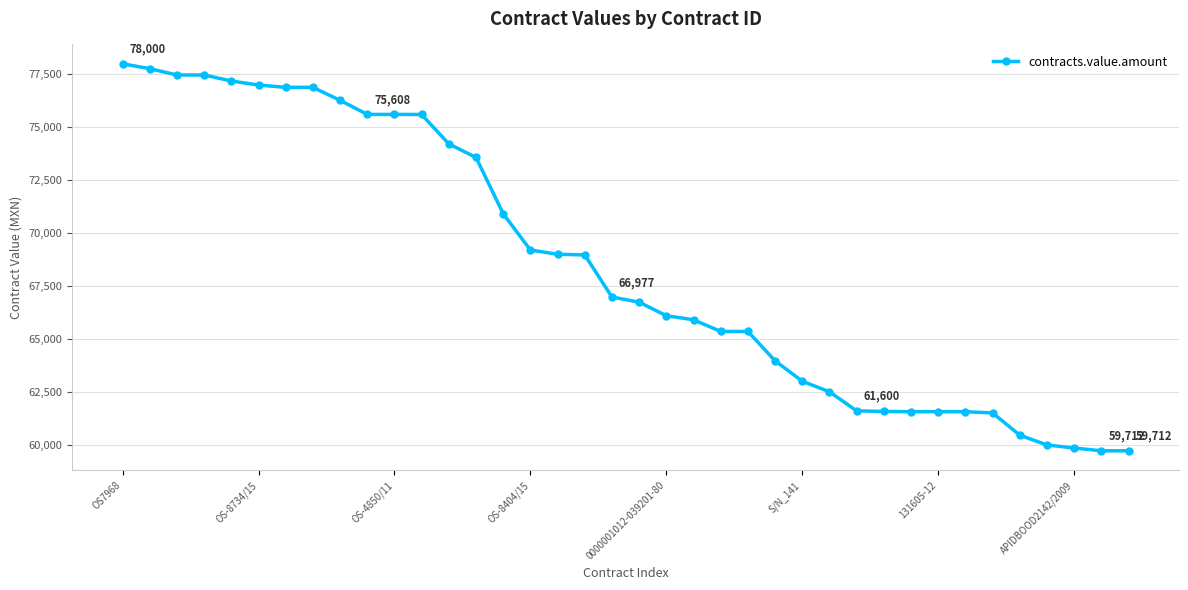

What is the smallest value displayed?

59712.0